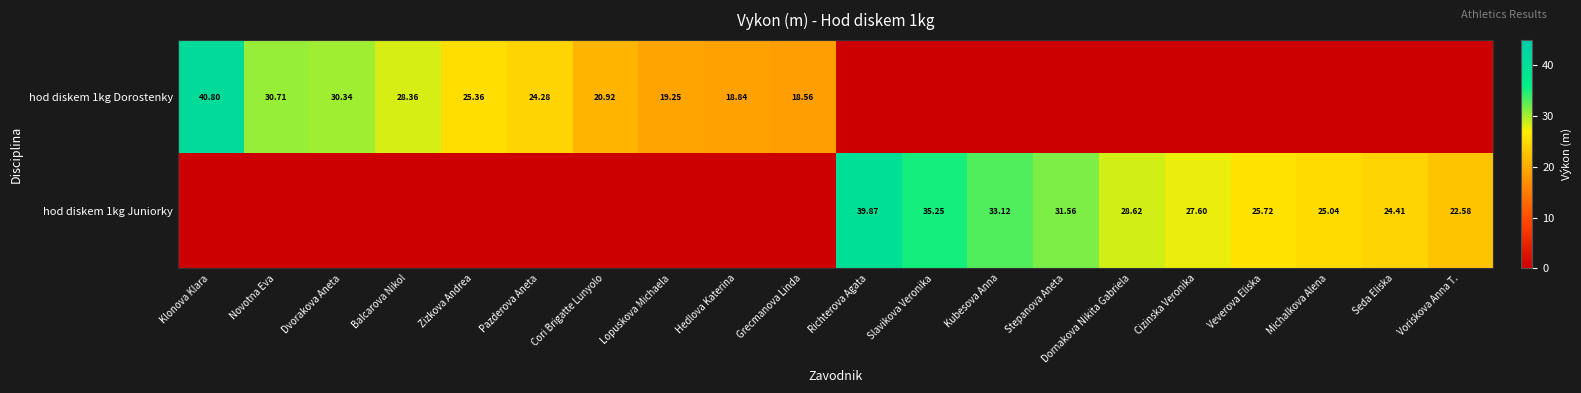

Which series has the largest range (max minus min)?

hod diskem 1kg Dorostenky